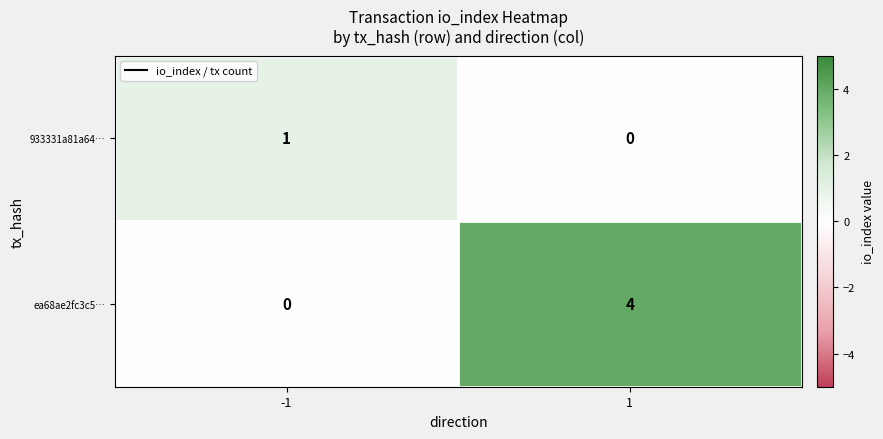

The 933331a81a64… series shows 0 at 1. True or false?

True